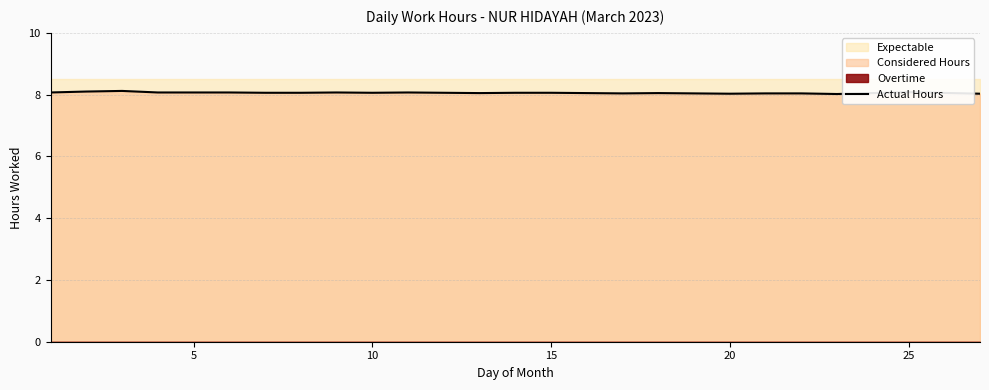

True or false: Actual Hours has a value of 11.0 at 25.

False